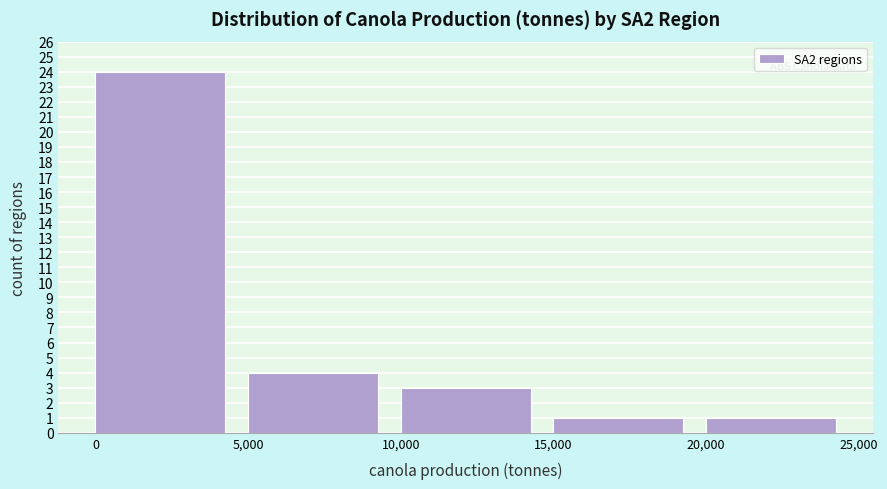

How tall is the bar that spans 5,000 to 10,000 on the x-axis? The values are not printed on the chart, so give them approximately, as read against the axis.

4